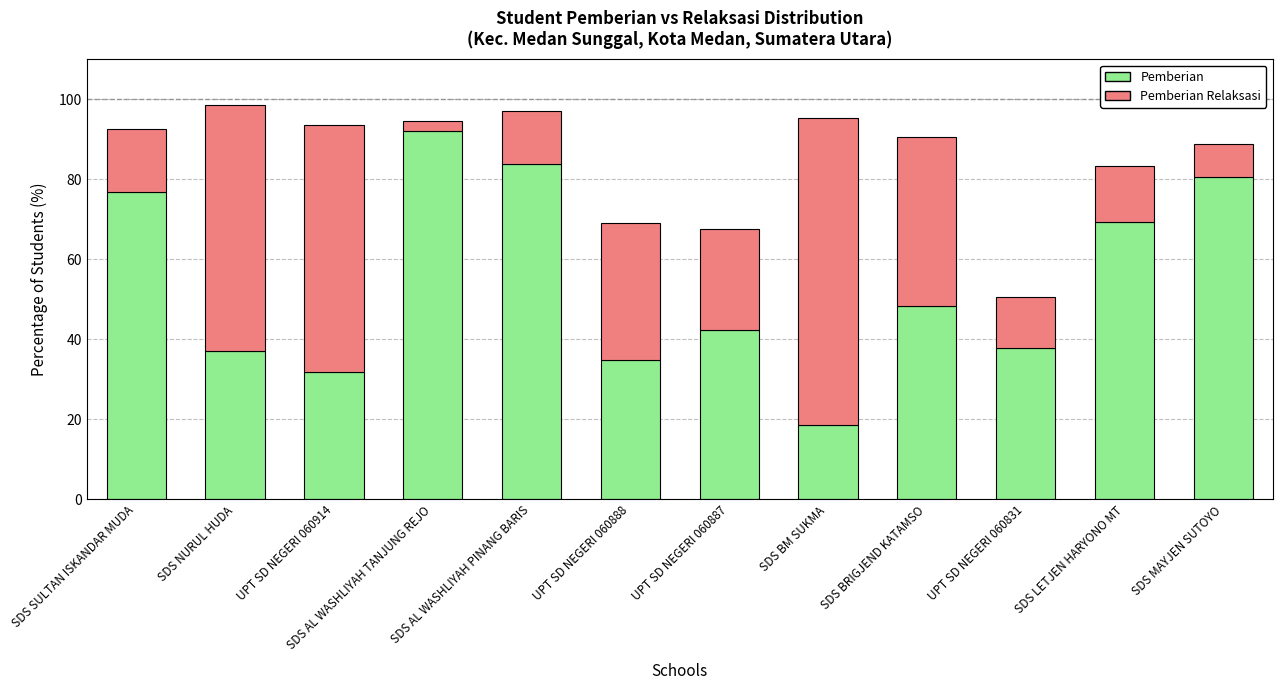

What is the total value across all series at UPT SD NEGERI 060914?

93.6